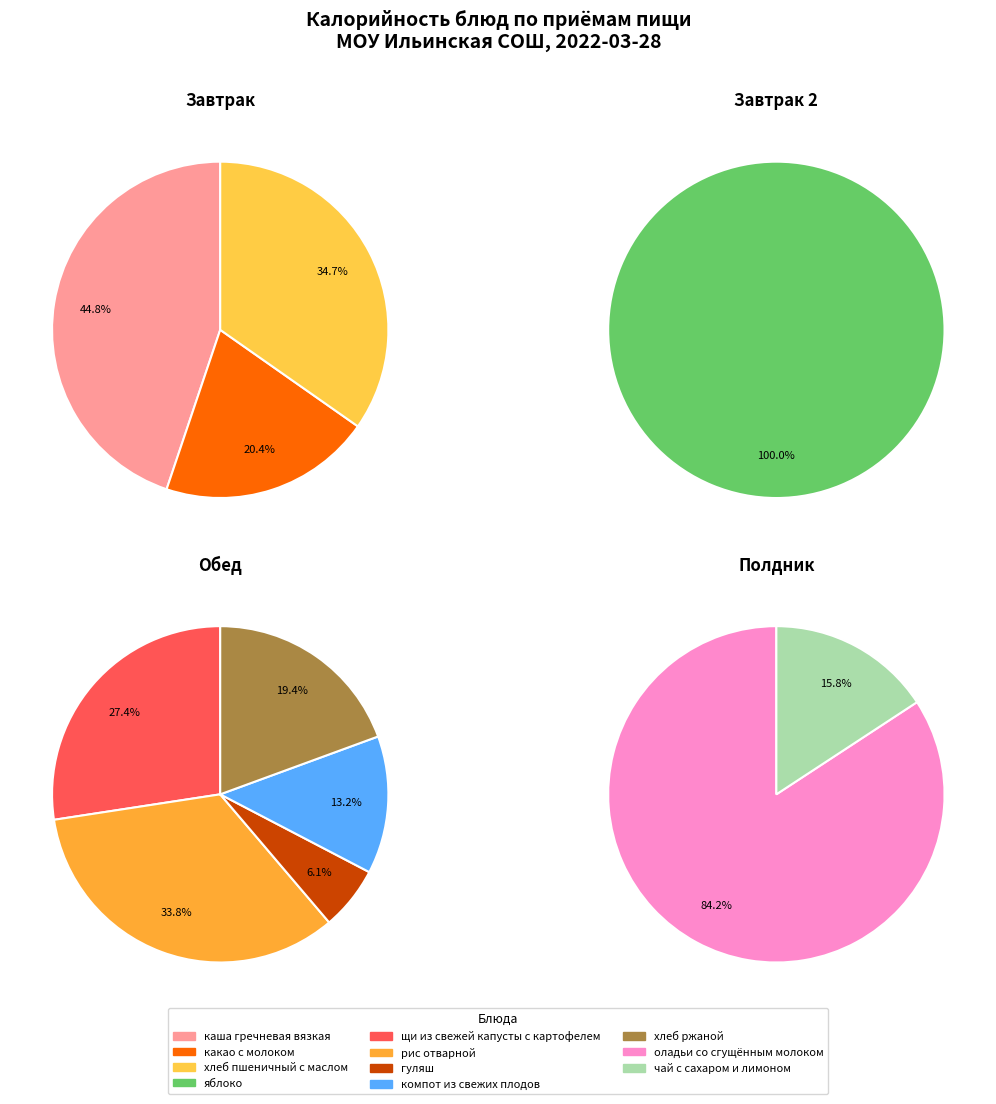

Which category has the biggest portion of the pie?

оладьи со сгущённым молоком